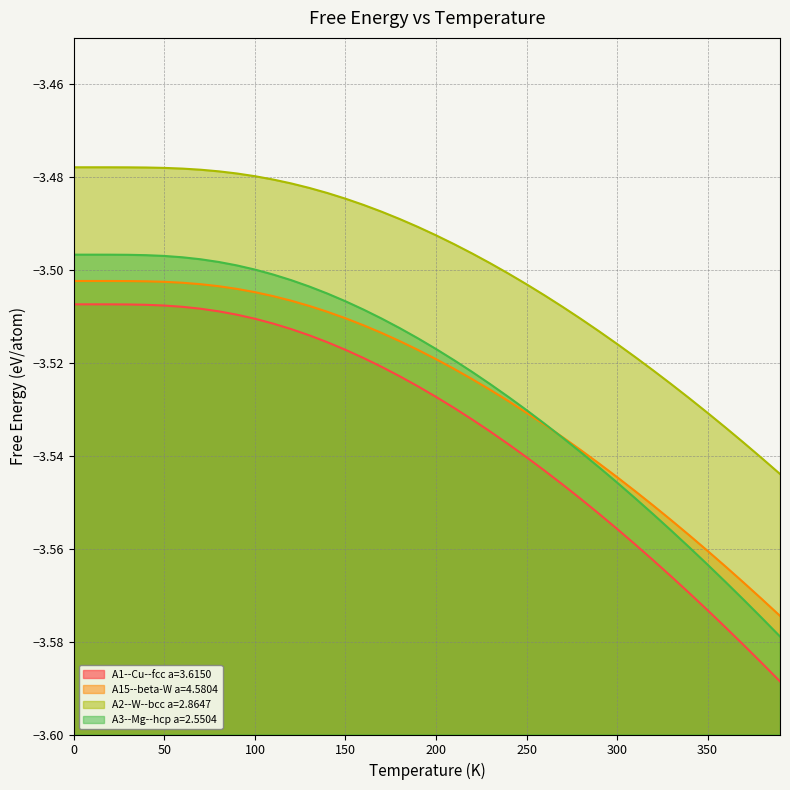

What is the sum of the A15--beta-W a=4.5804 values at 160.0 and 330.0?

-7.1